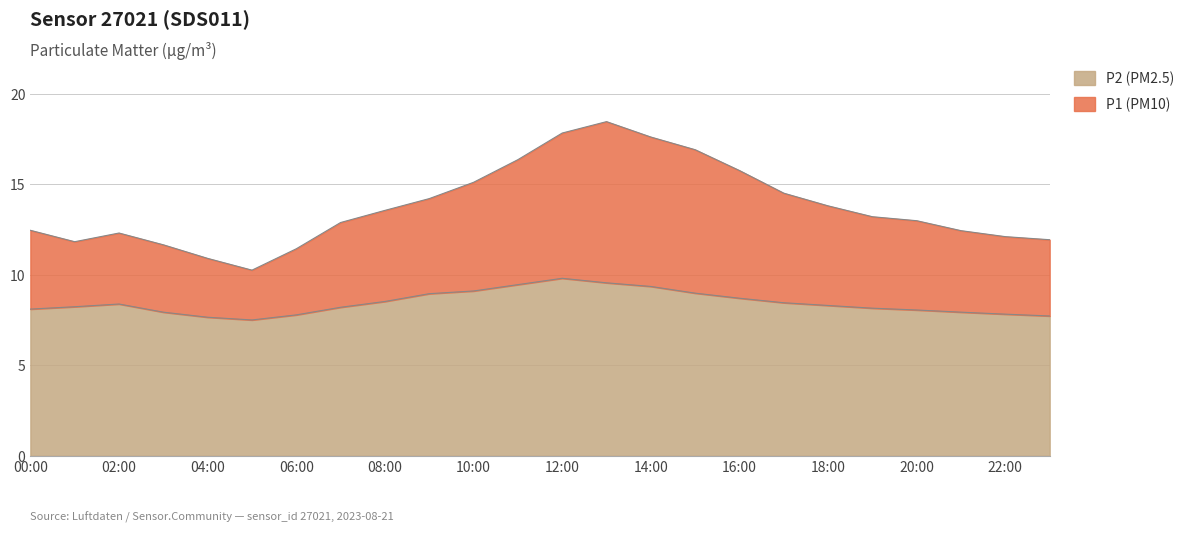

Which series has the largest total across all categories?

P1 (PM10)